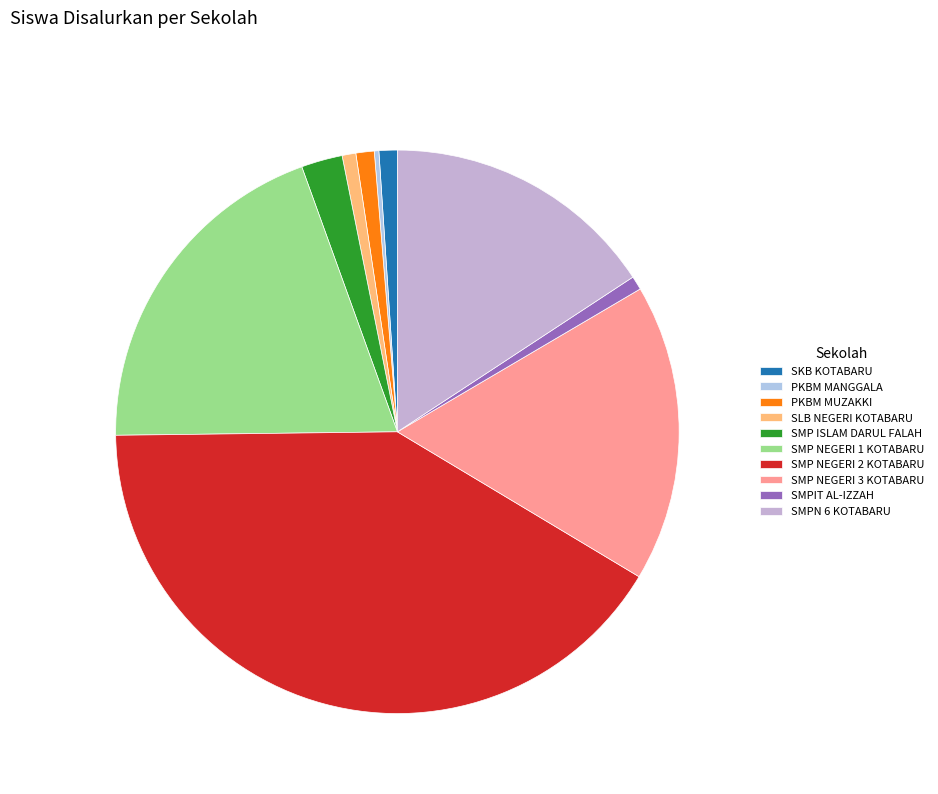

True or false: PKBM MANGGALA accounts for 13% of the total.

False